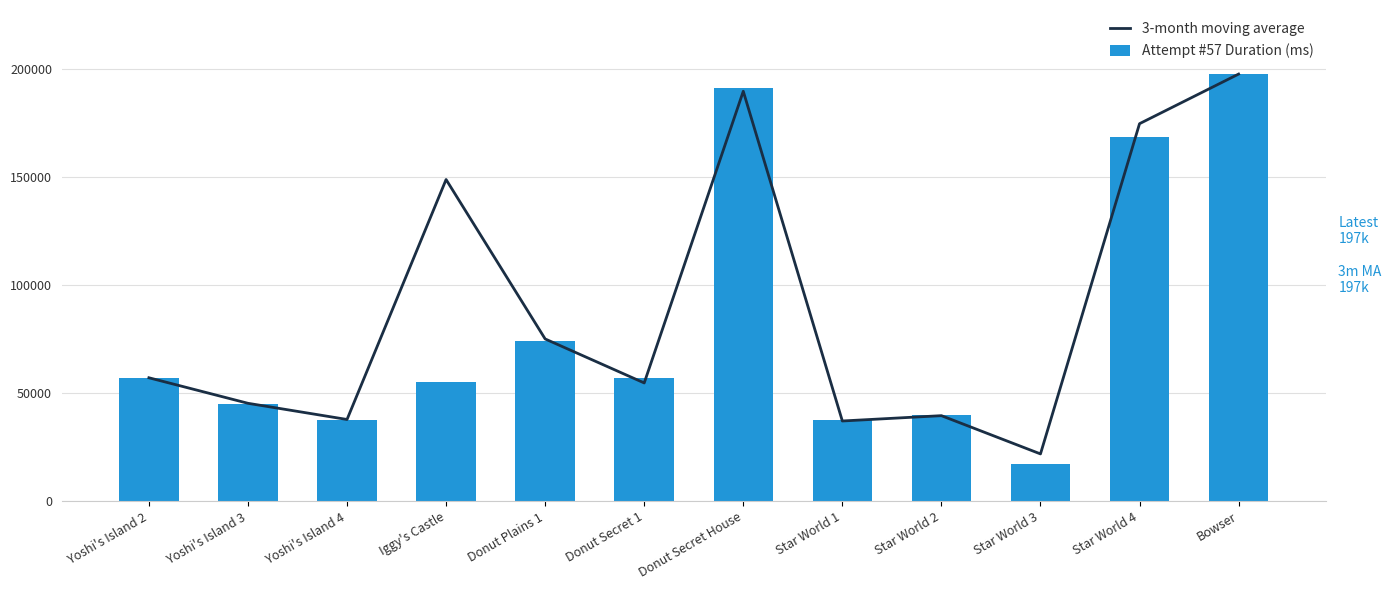

Which series has the largest total across all categories?

3-month moving average